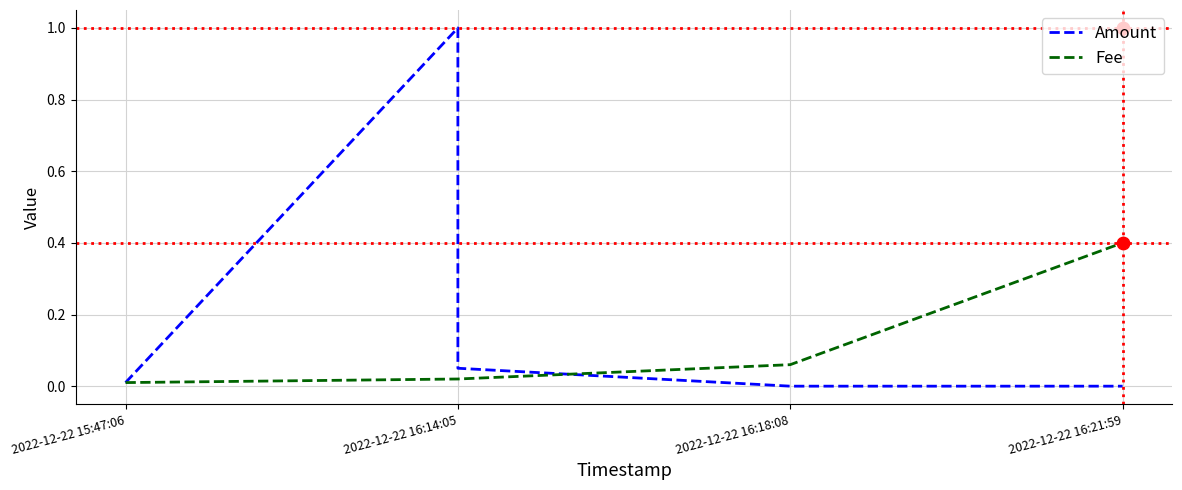

Which series has the largest total across all categories?

Amount